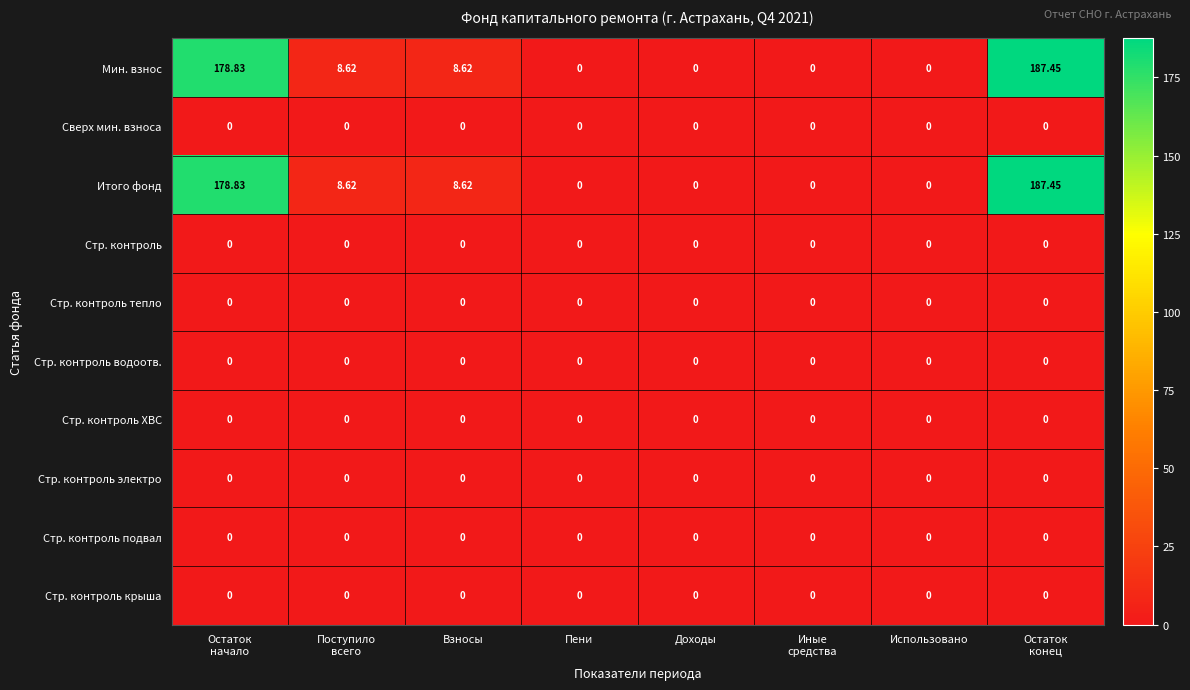

How many values in Итого фонд are above zero?

4